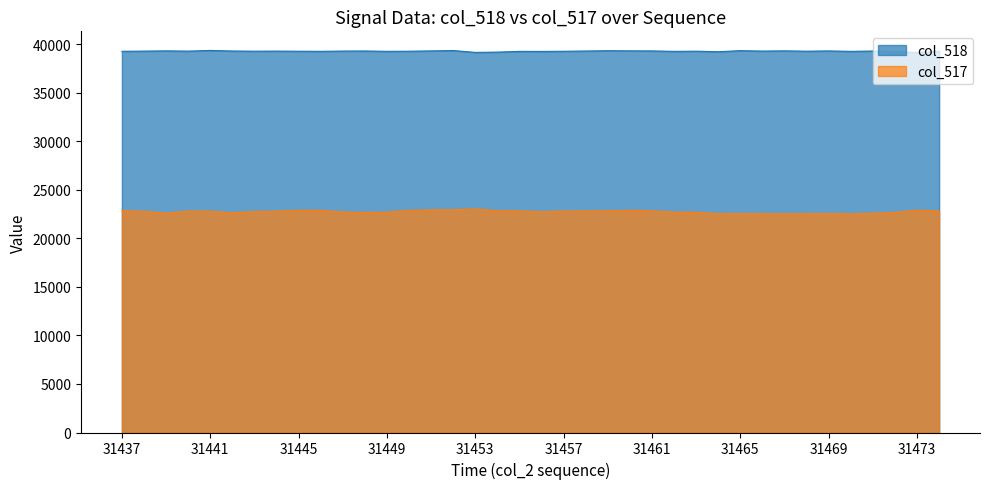

Reading left to right, extract all data points from this chart.

col_518: 31437=39253	31438=39273	31439=39298	31440=39270	31441=39342	31442=39283	31443=39265	31444=39273	31445=39261	31446=39250	31447=39277	31448=39286	31449=39250	31450=39261	31451=39294	31452=39330	31453=39142	31454=39169	31455=39246	31456=39239	31457=39256	31458=39282	31459=39313	31460=39300	31461=39292	31462=39247	31463=39265	31464=39210	31465=39319	31466=39275	31467=39300	31468=39263	31469=39292	31470=39246	31471=39282	31472=39212	31473=39141	31474=39247
col_517: 31437=22836	31438=22776	31439=22593	31440=22793	31441=22789	31442=22627	31443=22746	31444=22793	31445=22881	31446=22872	31447=22699	31448=22664	31449=22685	31450=22881	31451=22912	31452=22940	31453=23016	31454=22835	31455=22810	31456=22732	31457=22802	31458=22805	31459=22827	31460=22881	31461=22824	31462=22686	31463=22678	31464=22532	31465=22544	31466=22517	31467=22512	31468=22519	31469=22544	31470=22500	31471=22583	31472=22655	31473=22891	31474=22810